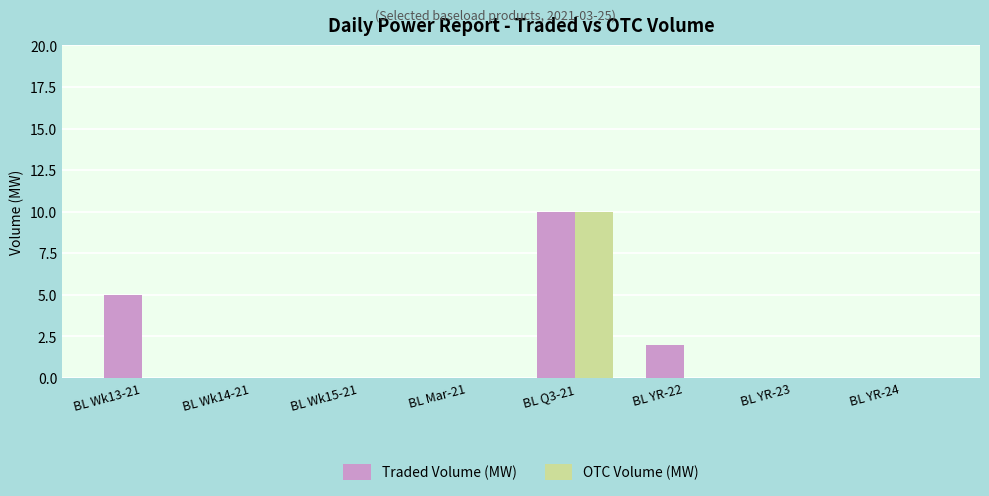

Which series changed the most between BL YR-22 and BL YR-24?

Traded Volume (MW)